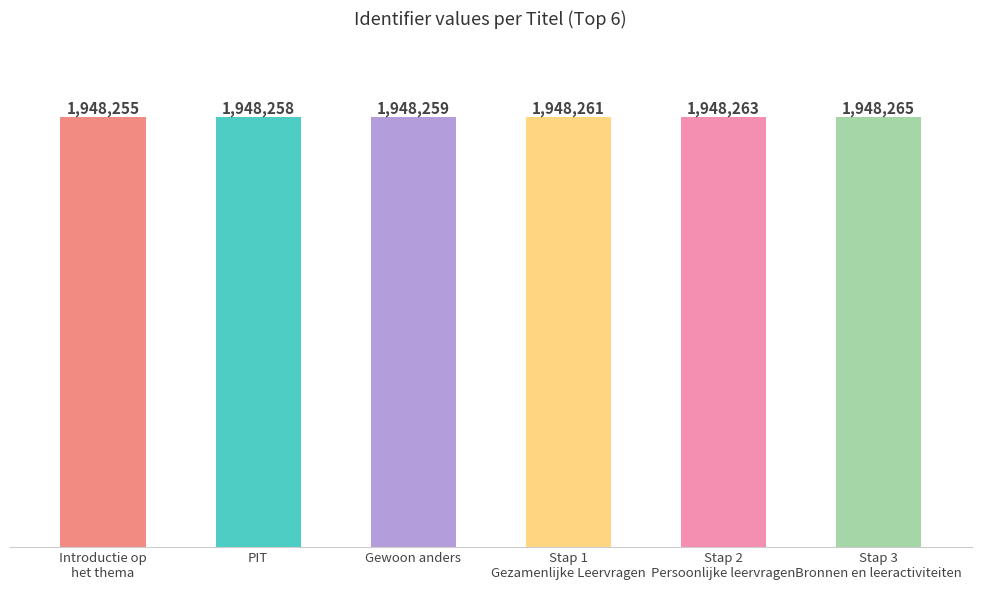

What is the difference between the maximum and minimum values?

10